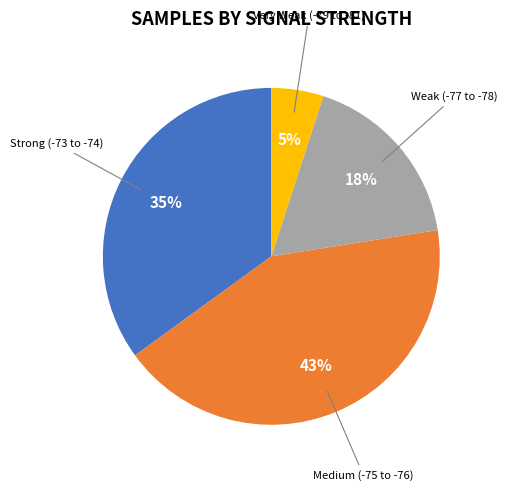

How many slices are in this pie chart?

4